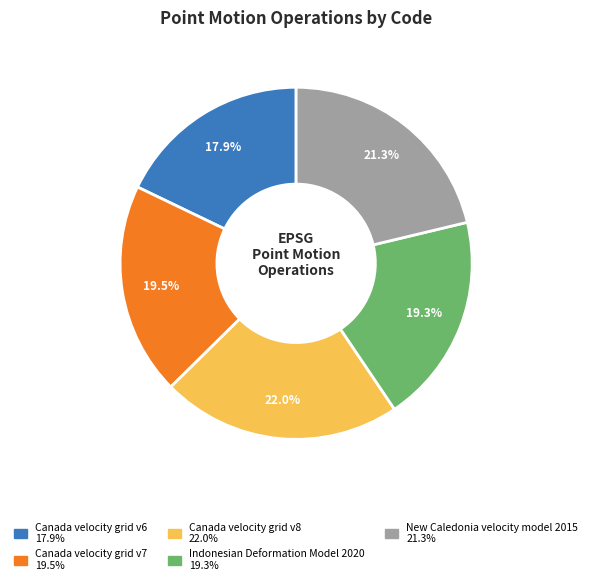

The Canada velocity grid v7 slice represents 6% of the pie. True or false?

False